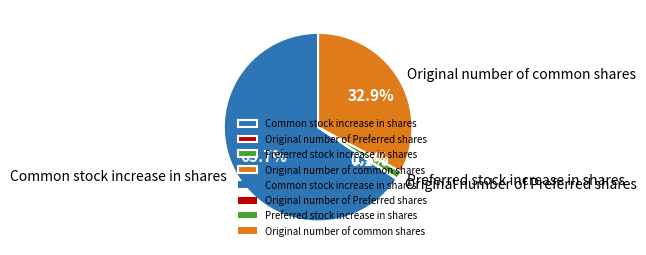

Does any single category account for the majority?

Yes